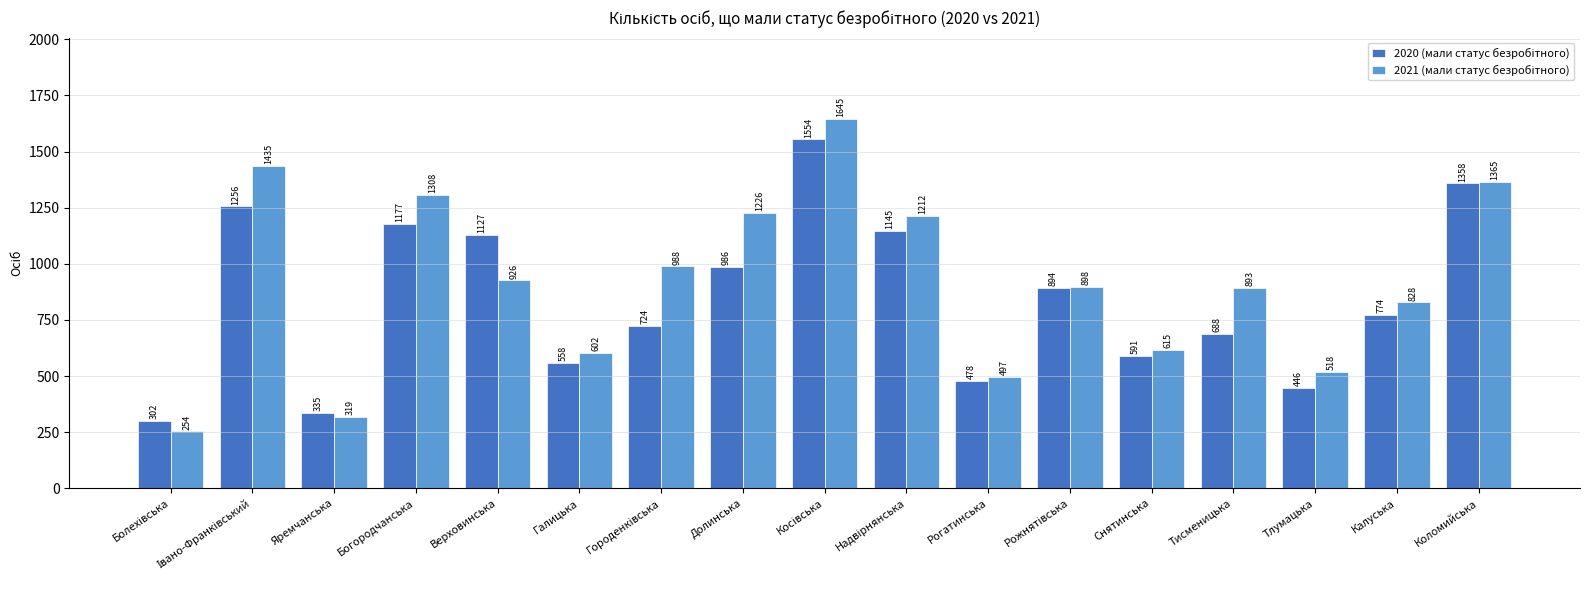

At how many categories does at least one series exceed 314?

16